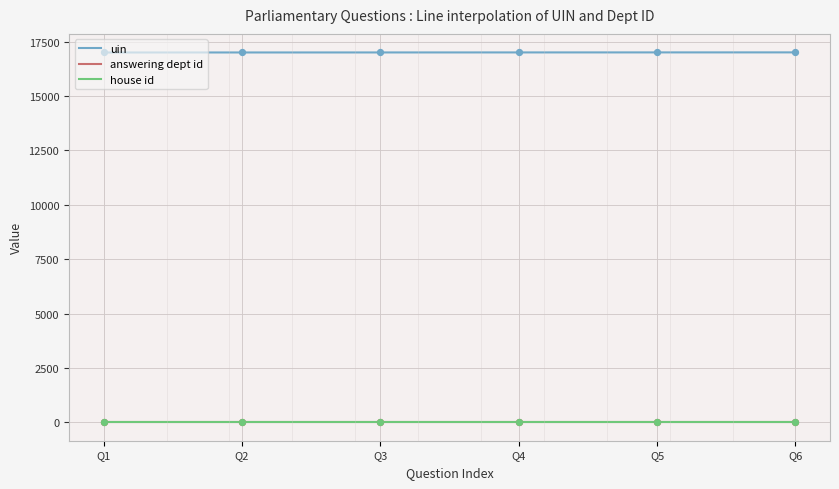

What are all the series names shown in the legend?

uin, answering dept id, house id